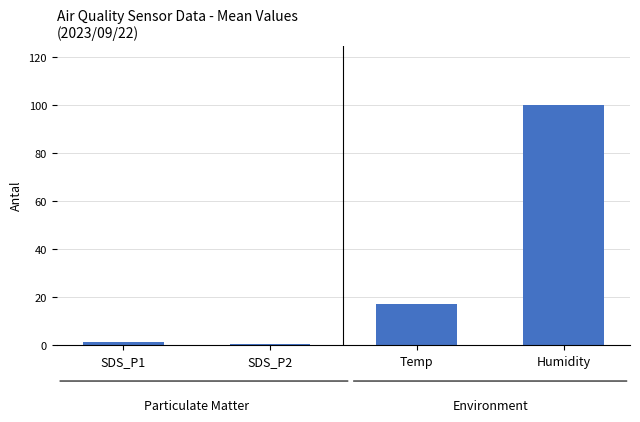

What is the average value?

29.7